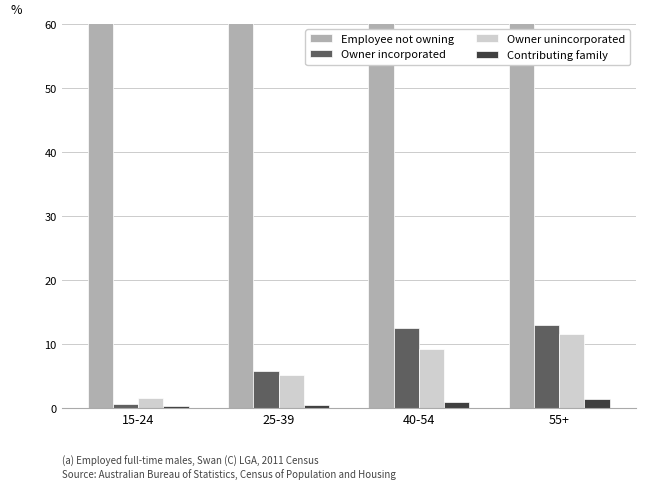

How many data points in Owner incorporated are less than 12?

2